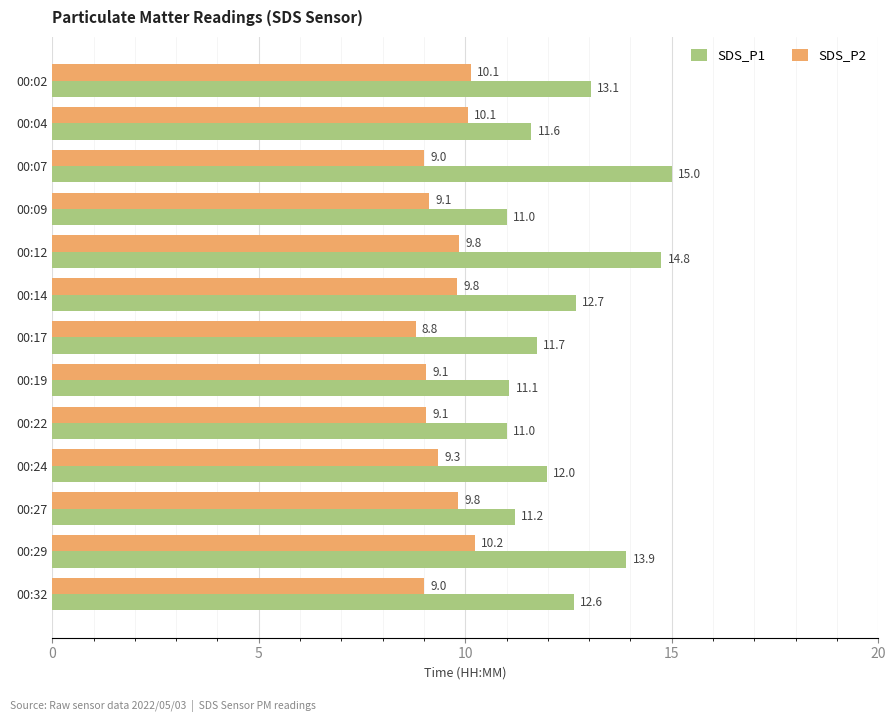

Is it true that SDS_P2 equals 10.2 at 00:29?

True